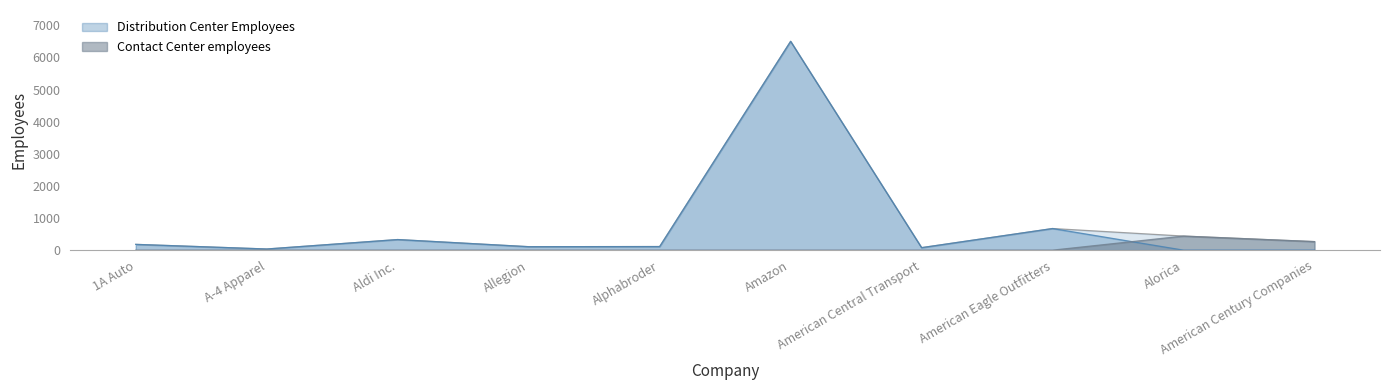

What is the lowest value of the x_employees series?

36